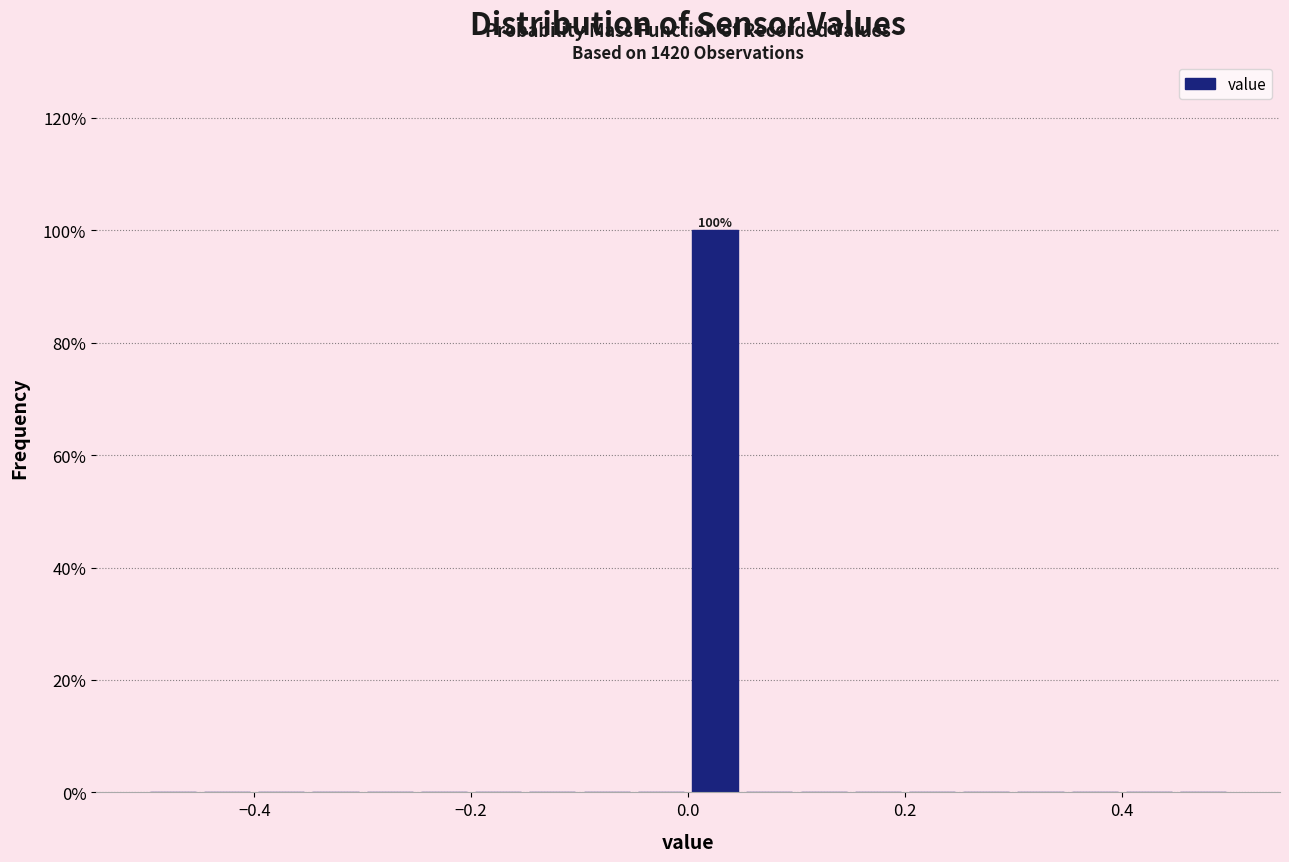

Read against the x-axis, roughly where is the centre of the tallest bar?

0.02